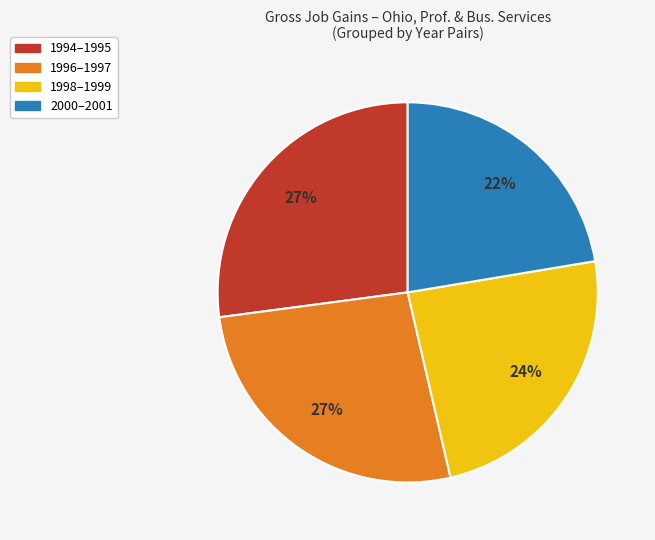

How many slices are in this pie chart?

4